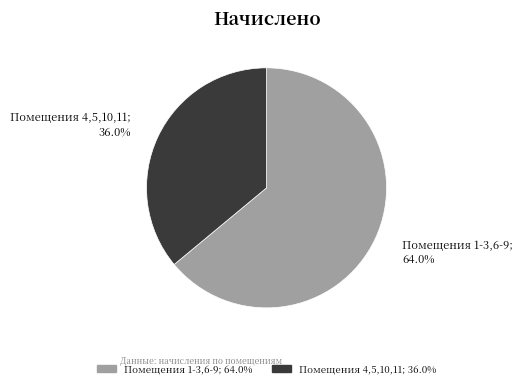

Is there a majority slice in this chart?

Yes